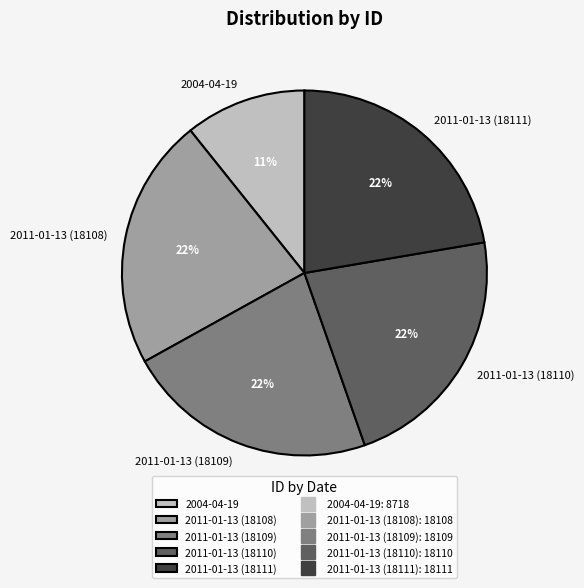

True or false: 2011-01-13 (18110) accounts for 16% of the total.

False